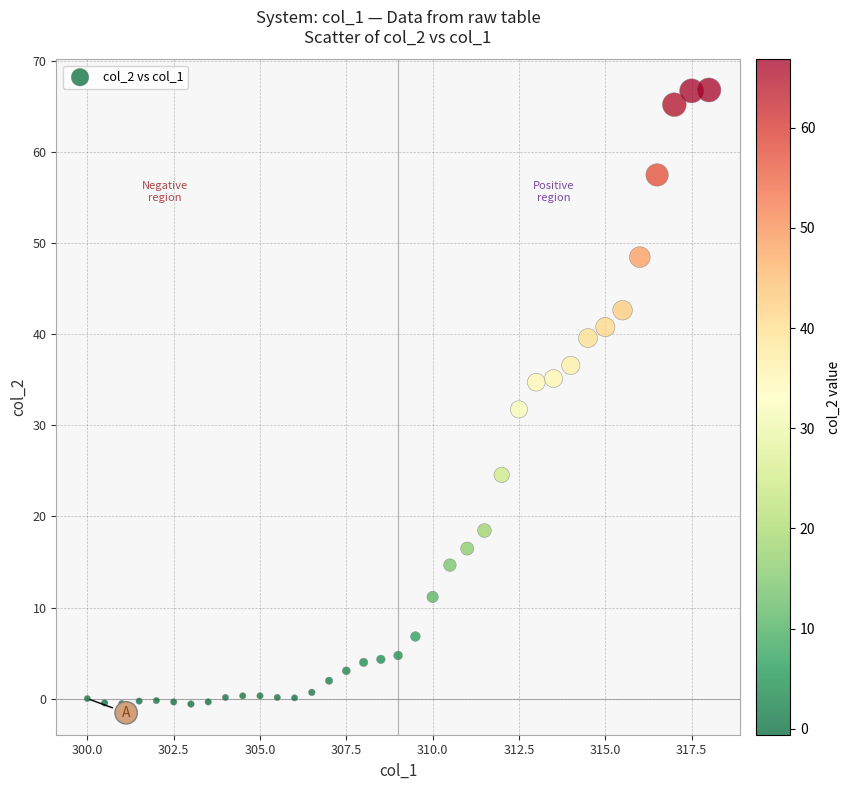

What is the range of X values (max minus min)?

18.0